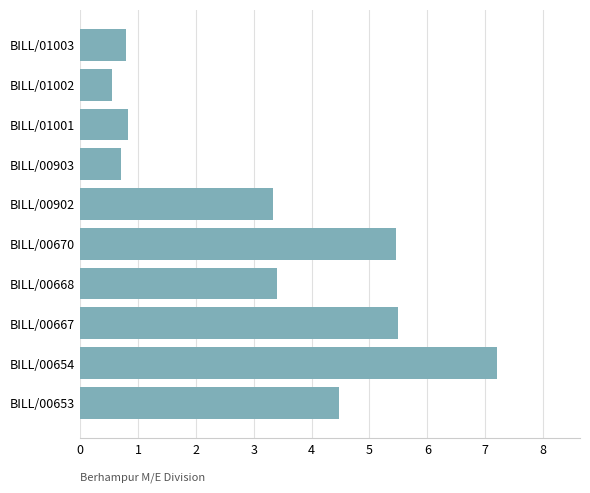

What is the approximate value at BILL/01003?

0.8